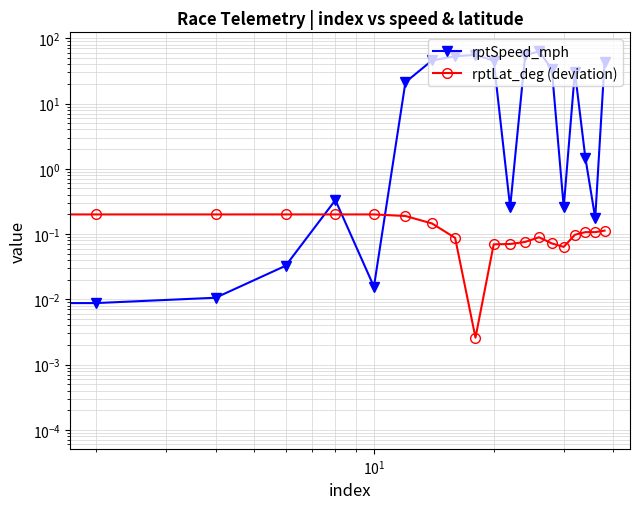

Reading left to right, extract all data points from this chart.

rptSpeed_mph: 0.0	0.0	0.0	0.0	0.3	0.0	21.2	45.8	53.0	55.6	45.4	0.3	54.7	63.2	33.7	0.3	30.8	1.5	0.2	43.4
rptLat_deg (deviation): 0.6	0.2	0.2	0.2	0.2	0.2	0.2	0.1	0.1	0.0	0.1	0.1	0.1	0.1	0.1	0.1	0.1	0.1	0.1	0.1